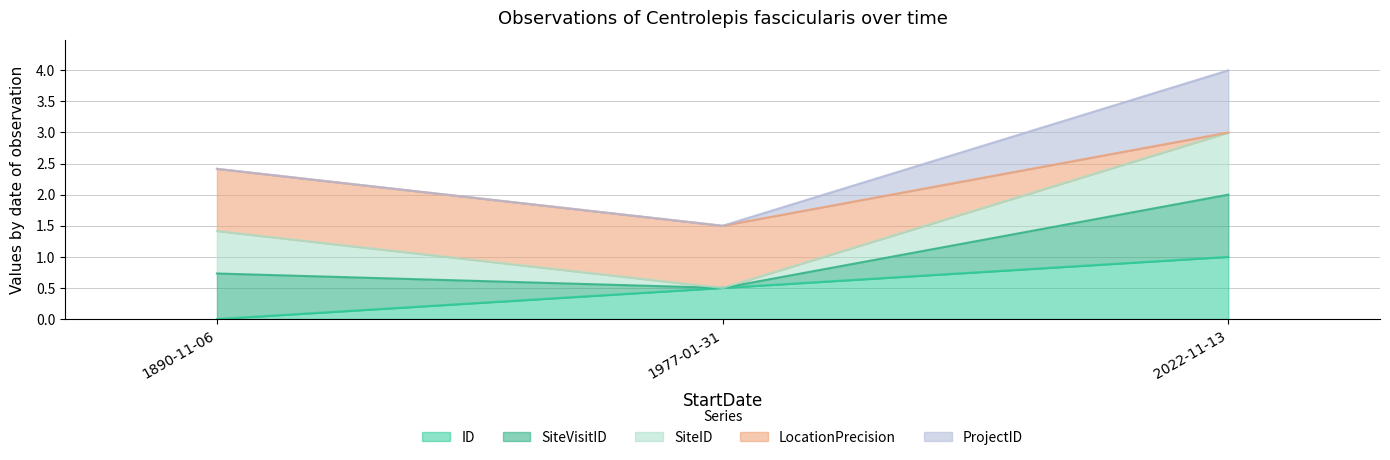

What is the highest value of the ID series?

1.0